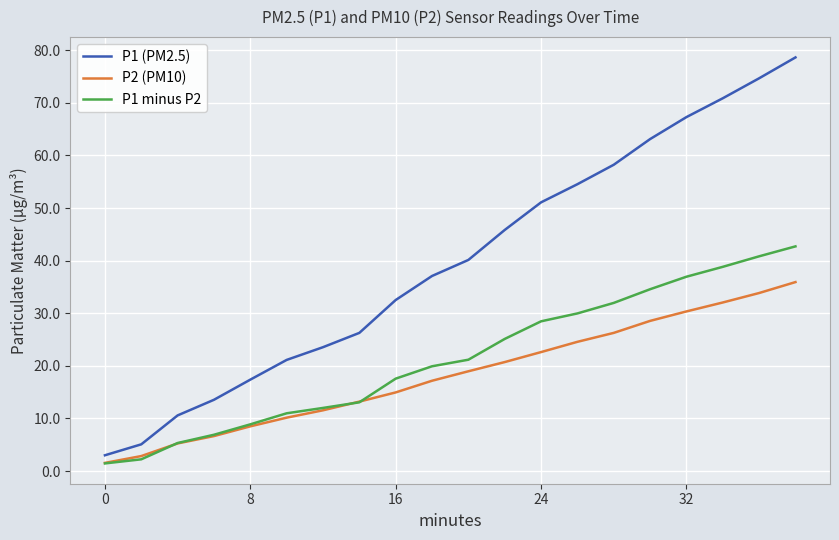

Which series has the largest range (max minus min)?

P1 (PM2.5)